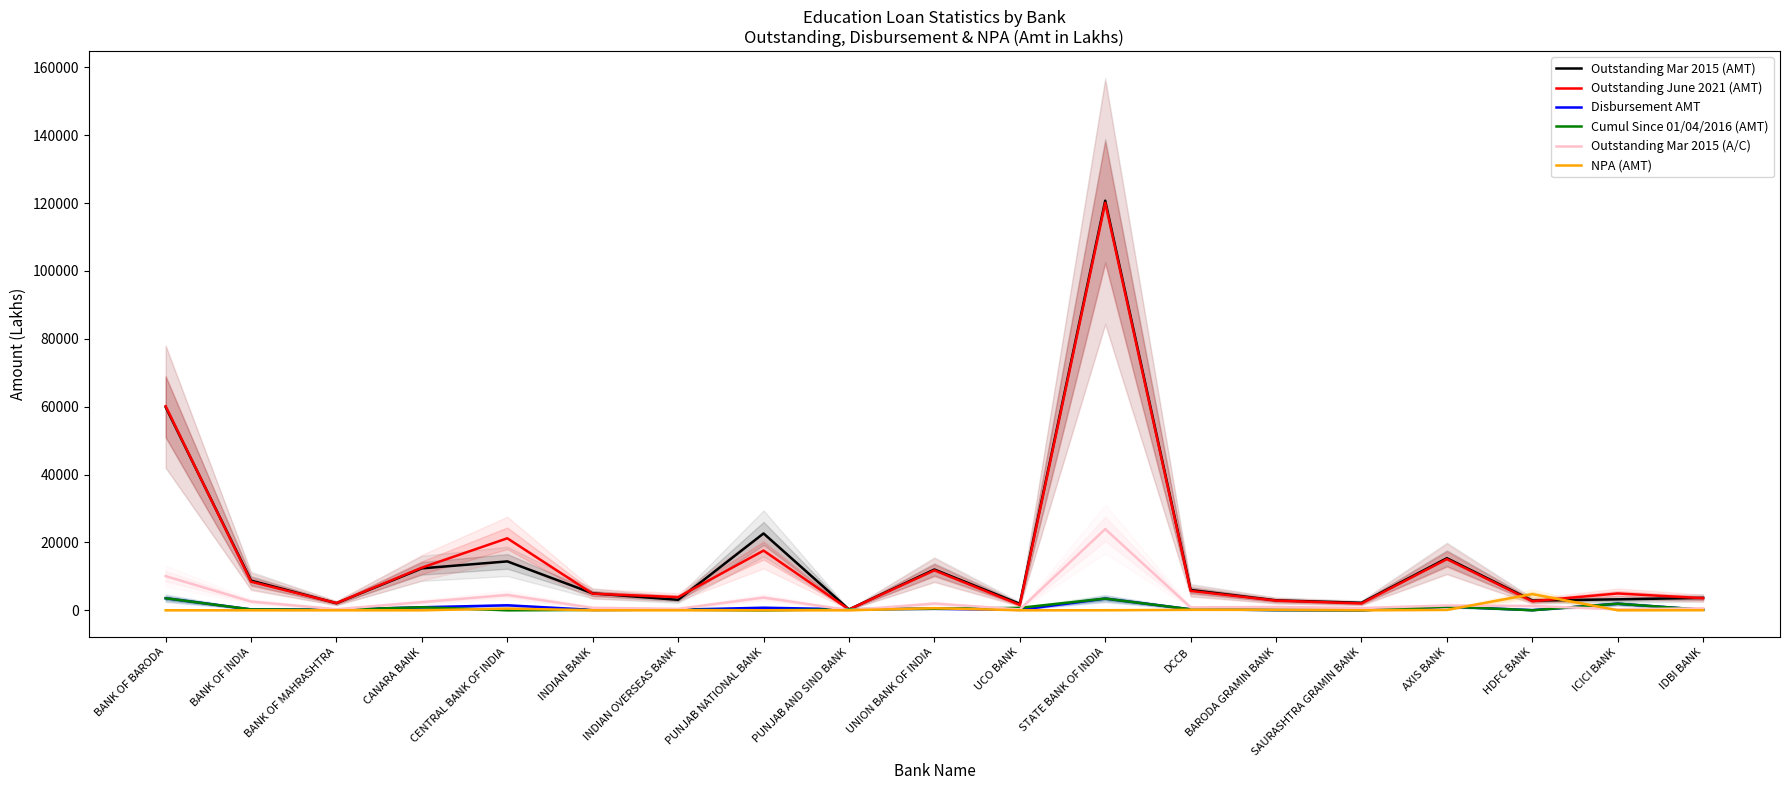

Where is Outstanding Mar 2015 (AMT) nearest to the value 60480?

BANK OF BARODA